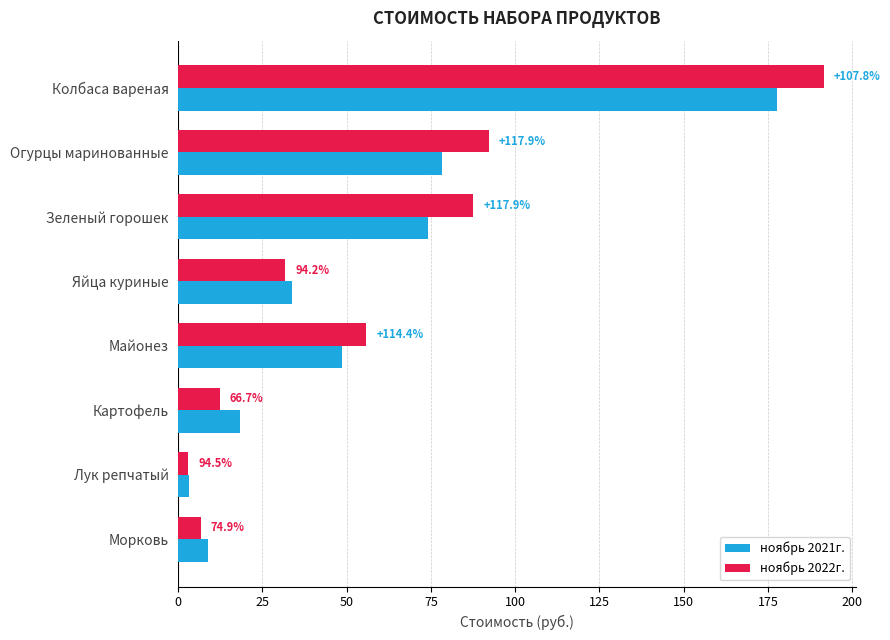

What are all the series names shown in the legend?

ноябрь 2021г., ноябрь 2022г.